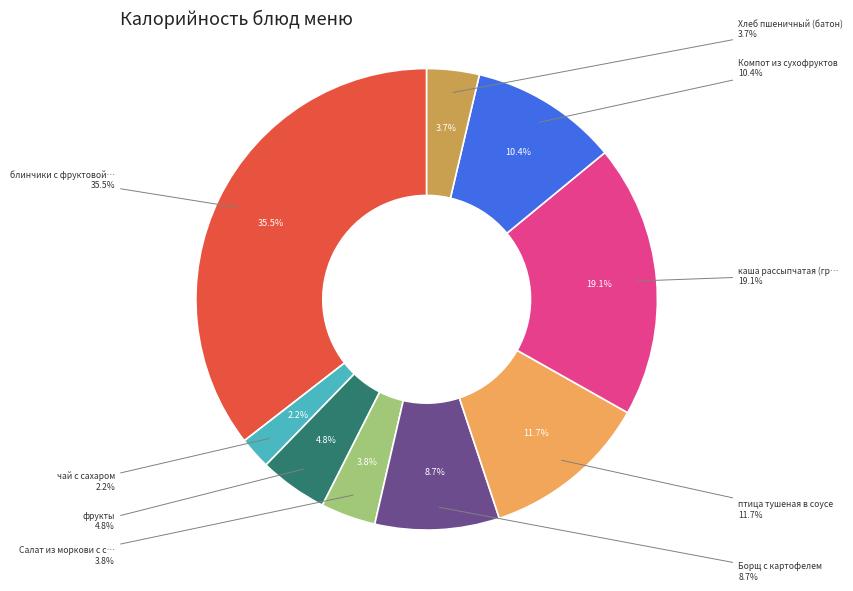

Does блинчики с фруктовой начинкой account for over 50% of the chart?

No